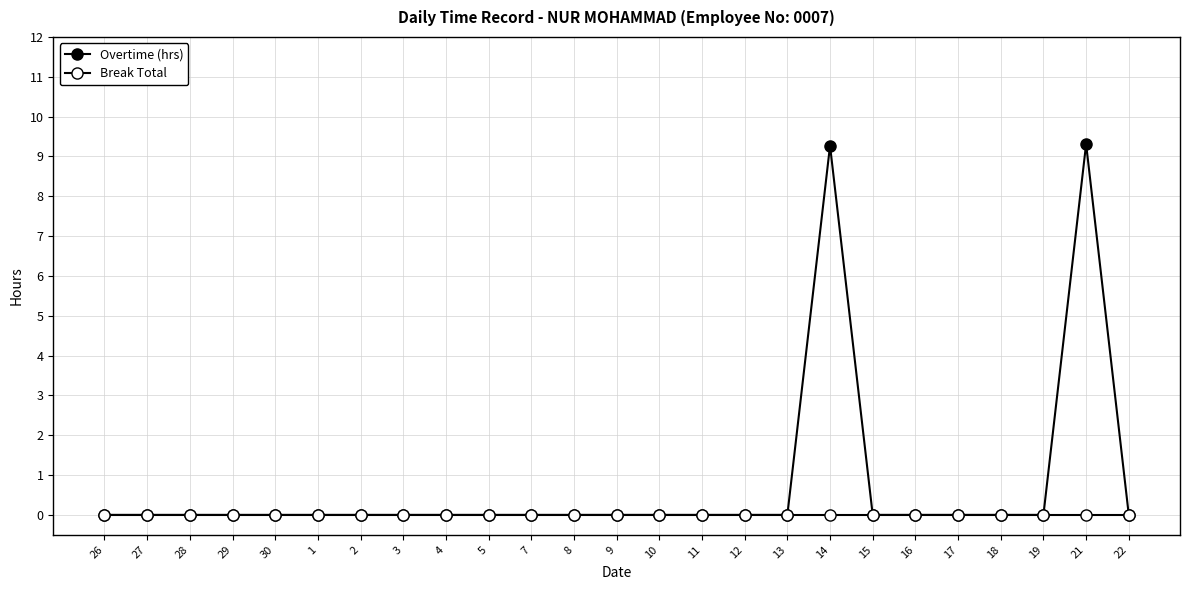

True or false: Overtime (hrs) and Break Total cross at least once.

False